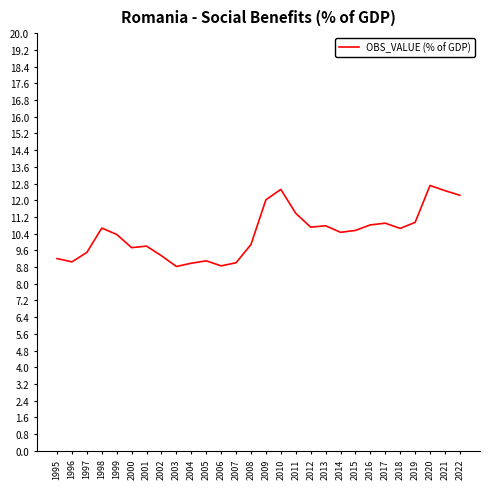

True or false: the data shows 15.3 at 2001.

False